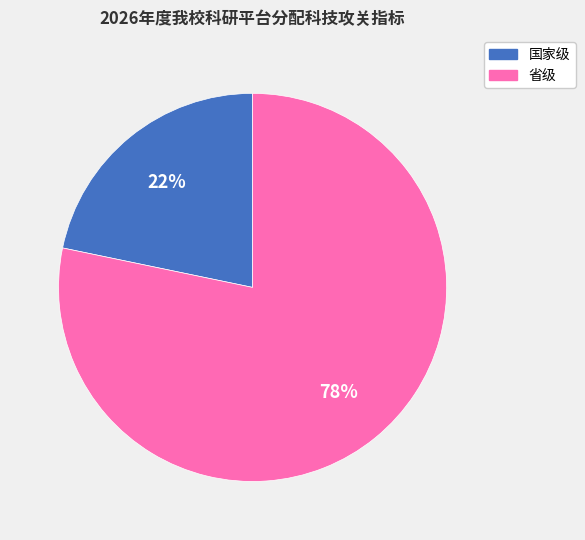

To the nearest percent, what portion does 国家级 represent?

22%